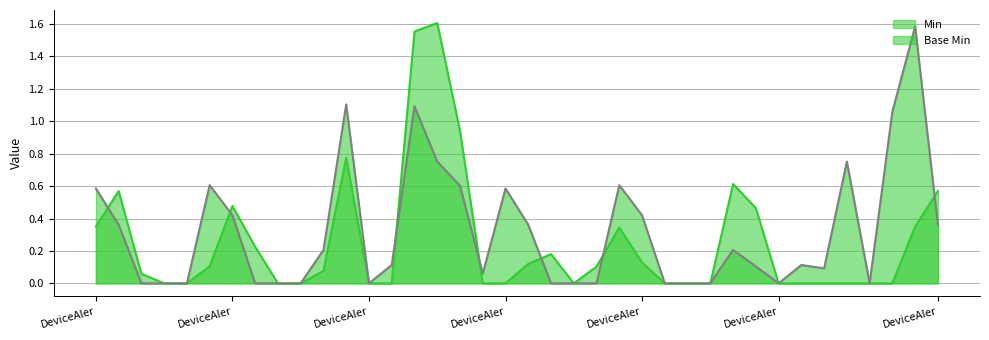

Rank the series at DeviceAlert.extension from highest to lowest value.

Min, Base Min